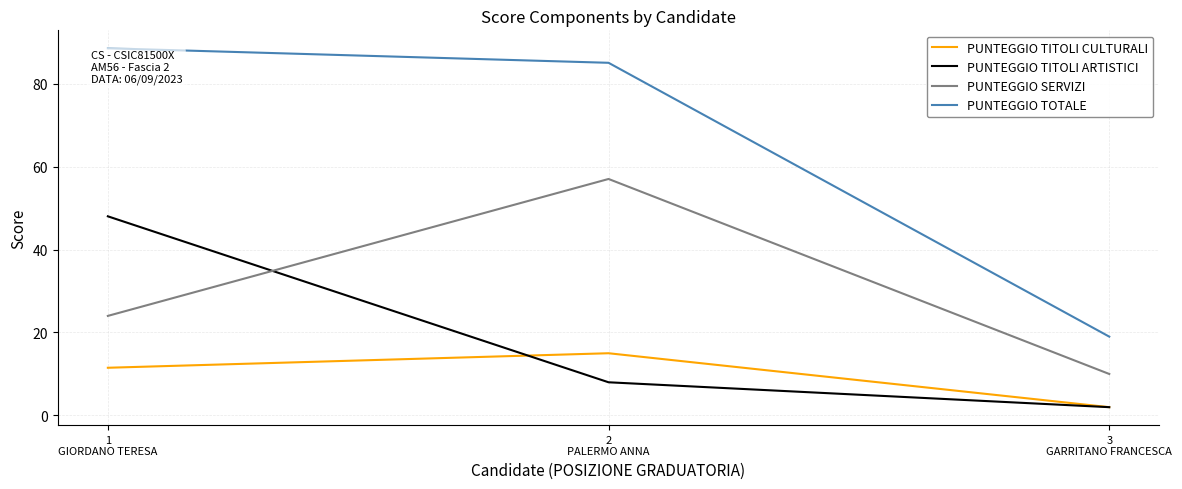

What is the sum of the PUNTEGGIO TOTALE values at 1
GIORDANO TERESA and 2
PALERMO ANNA?

173.5